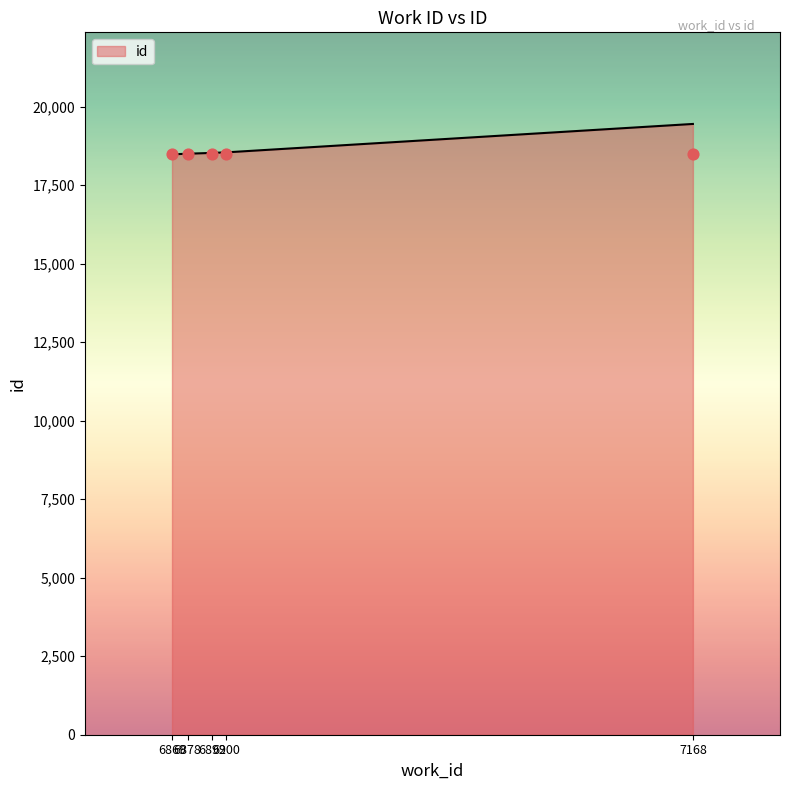

Which has a higher value, 6869 or 6878?

6878